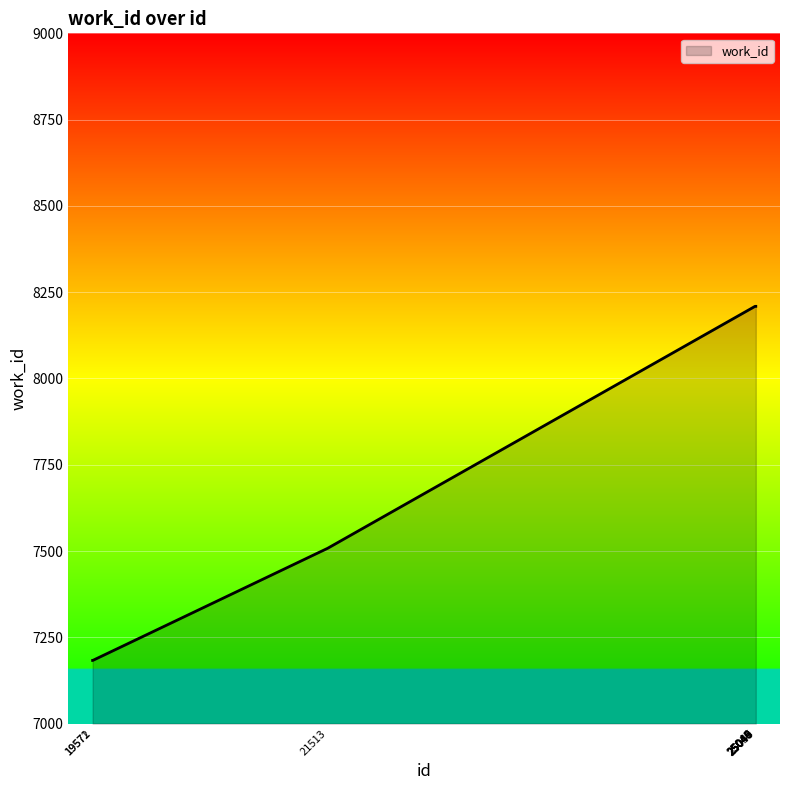

What is the minimum value shown in the chart?

7183